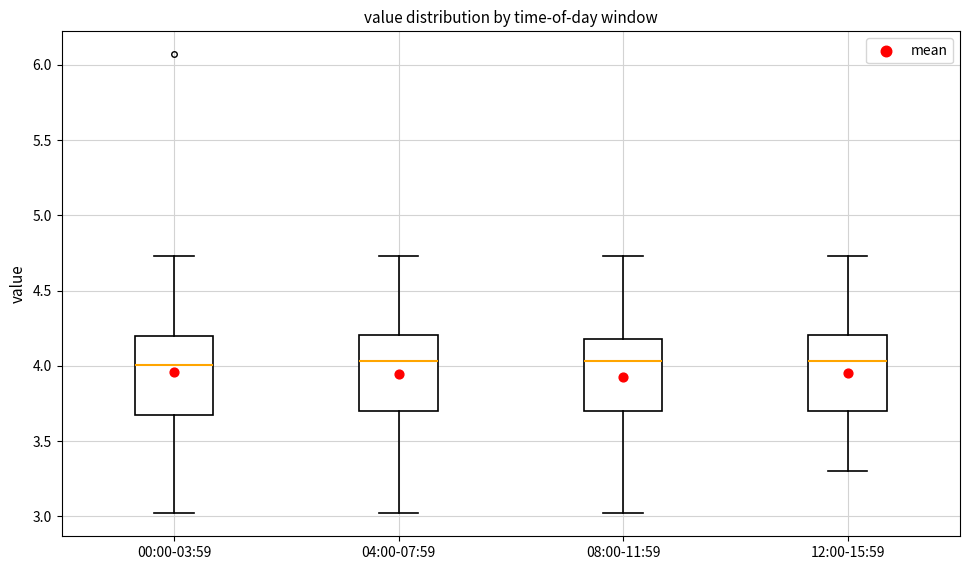

Reading left to right, transcribe this box plot: for each box, give where its median line is, the range the box spans, and where its two whiskers end, as read against the y-axis. The values are not printed on the chart, so give them approximately, as read against the axis.

00:00-03:59: median 4.00, box 3.70 to 4.20, whiskers 3.00 to 4.75
04:00-07:59: median 4.05, box 3.70 to 4.20, whiskers 3.00 to 4.75
08:00-11:59: median 4.05, box 3.70 to 4.20, whiskers 3.00 to 4.75
12:00-15:59: median 4.05, box 3.70 to 4.20, whiskers 3.30 to 4.75